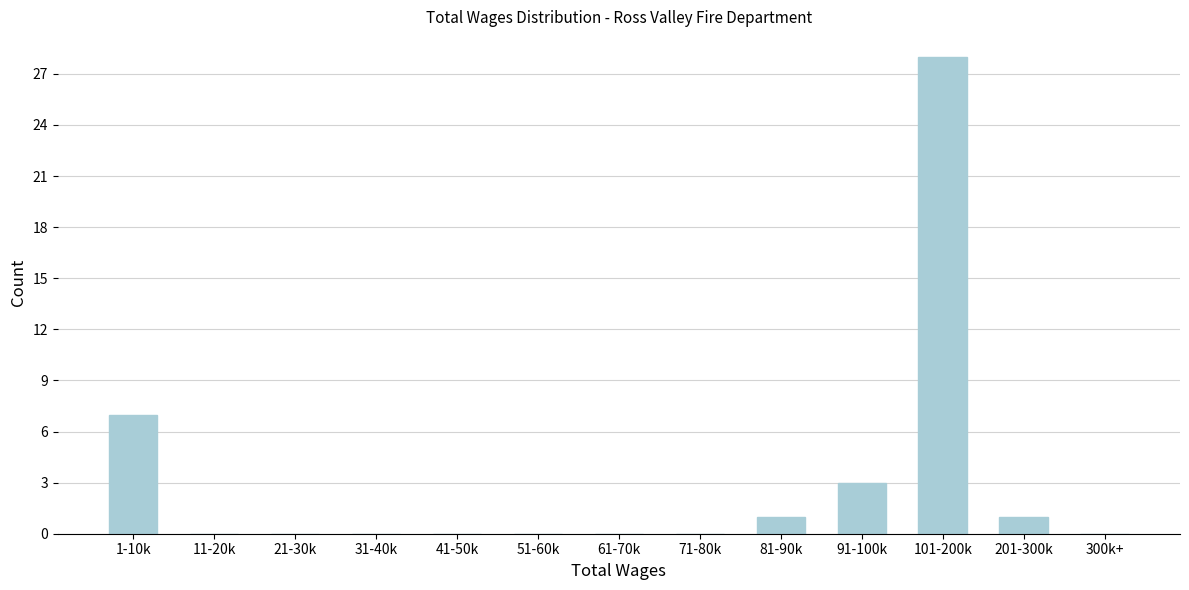

Reading left to right, what are all the values shown in this chart?

1-10k=7	11-20k=0	21-30k=0	31-40k=0	41-50k=0	51-60k=0	61-70k=0	71-80k=0	81-90k=1	91-100k=3	101-200k=28	201-300k=1	300k+=0